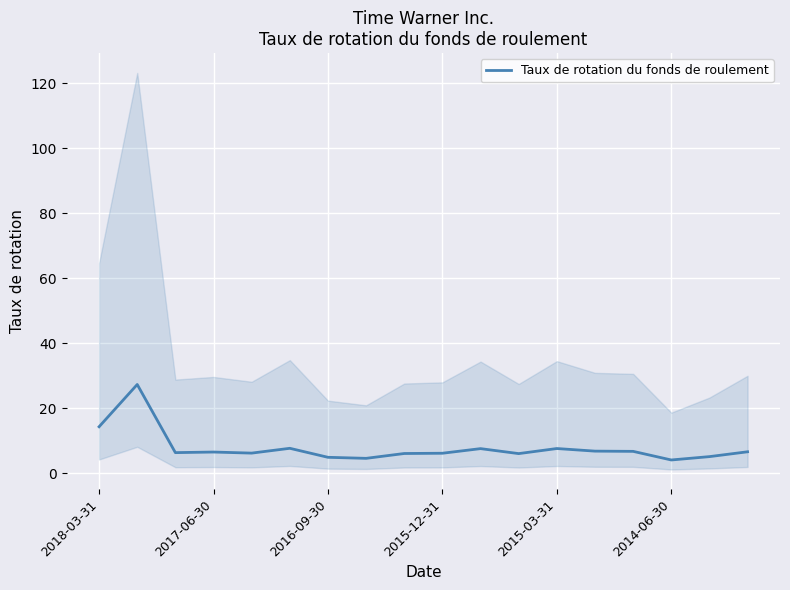

What is the maximum value for Taux de rotation du fonds de roulement?

27.4